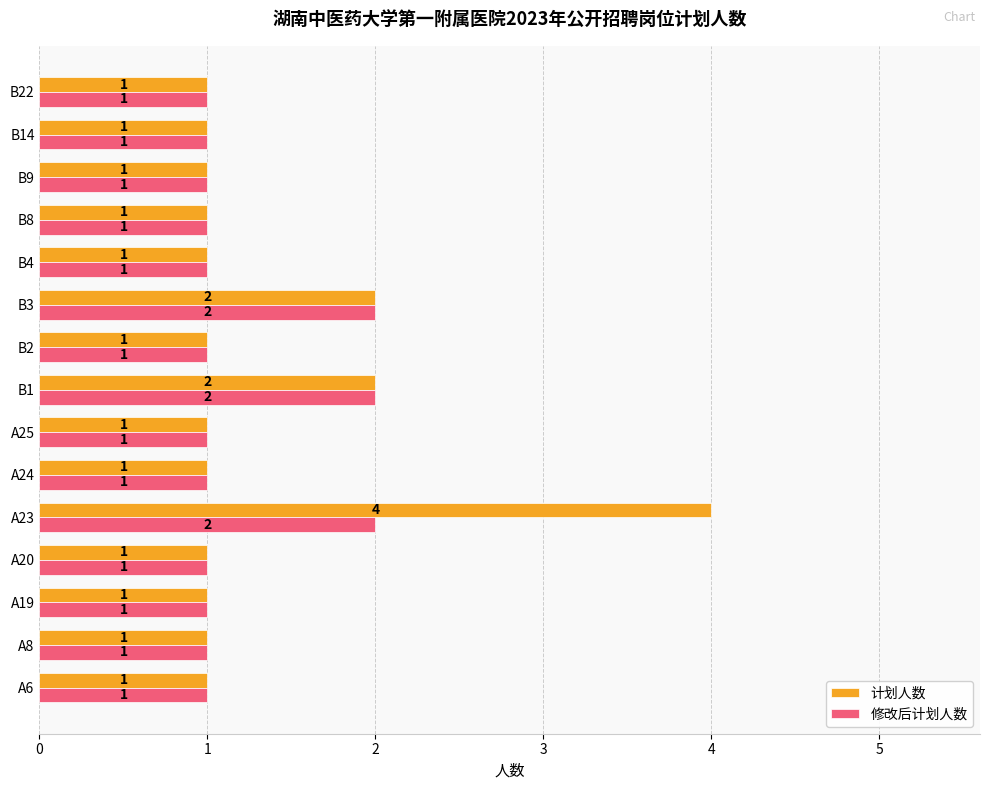

At which category is the sum across all series the highest?

A23